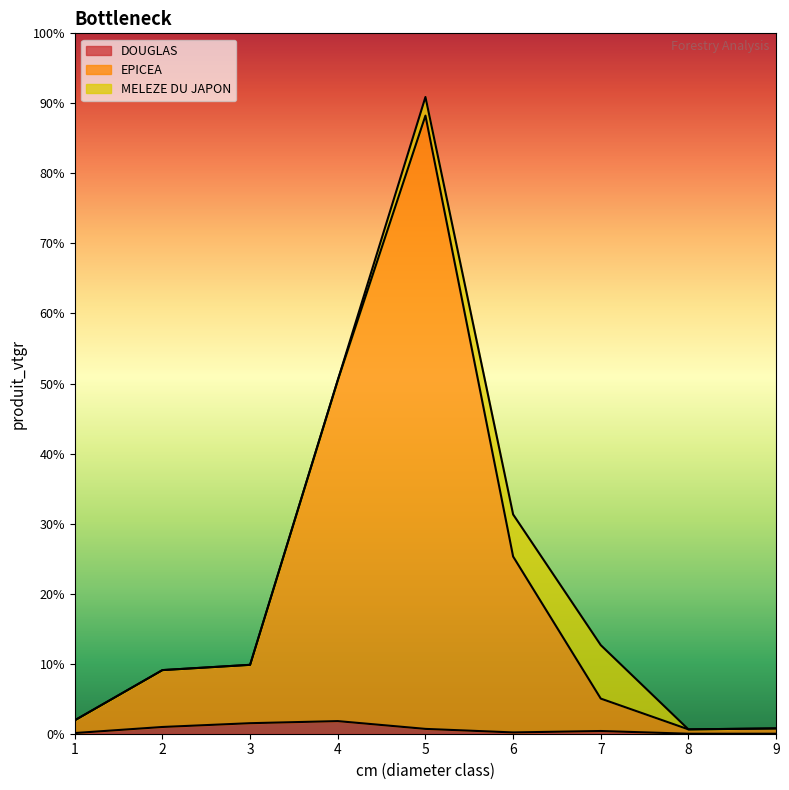

At which category is the sum across all series the highest?

5